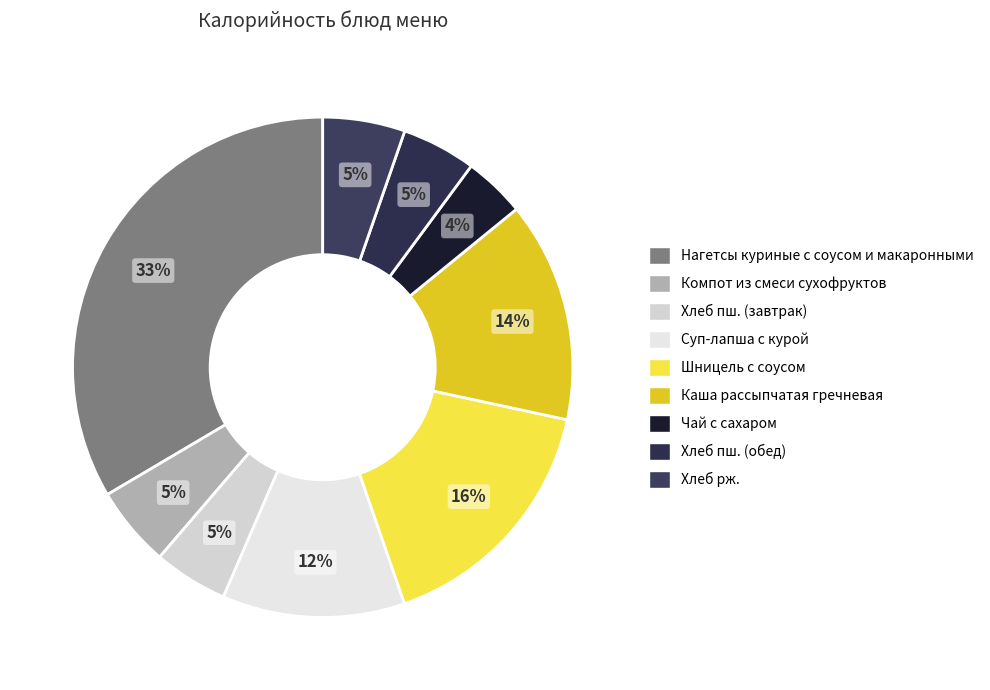

What percentage is NOT represented by Шницель с соусом?

83.7%